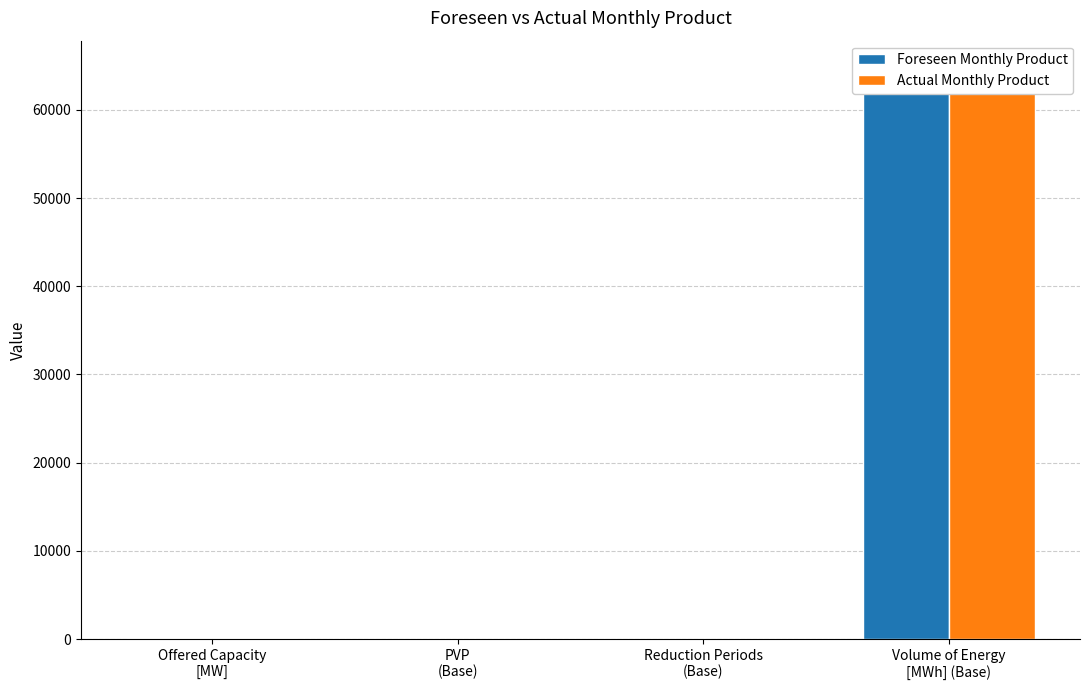

Reading left to right, list all the values displayed in this chart.

Foreseen Monthly Product: 112.0	0.8	5.0	64624.0
Actual Monthly Product: 112.0	0.8	5.0	64624.0